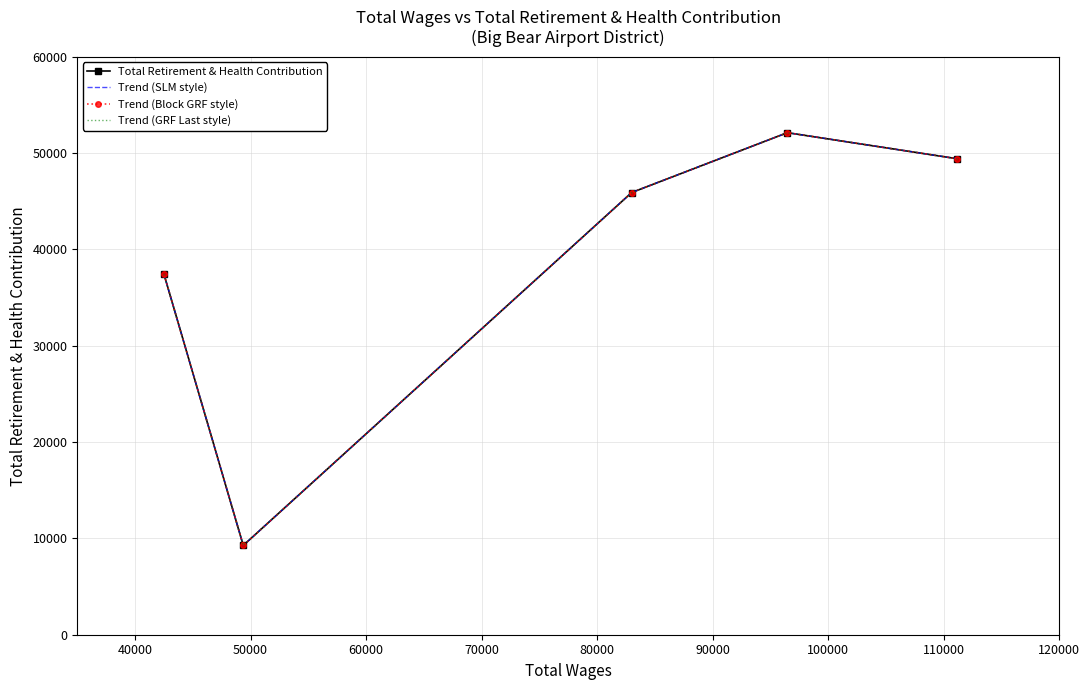

What is the difference between the maximum and minimum values in the Trend (GRF Last style) series?

42848